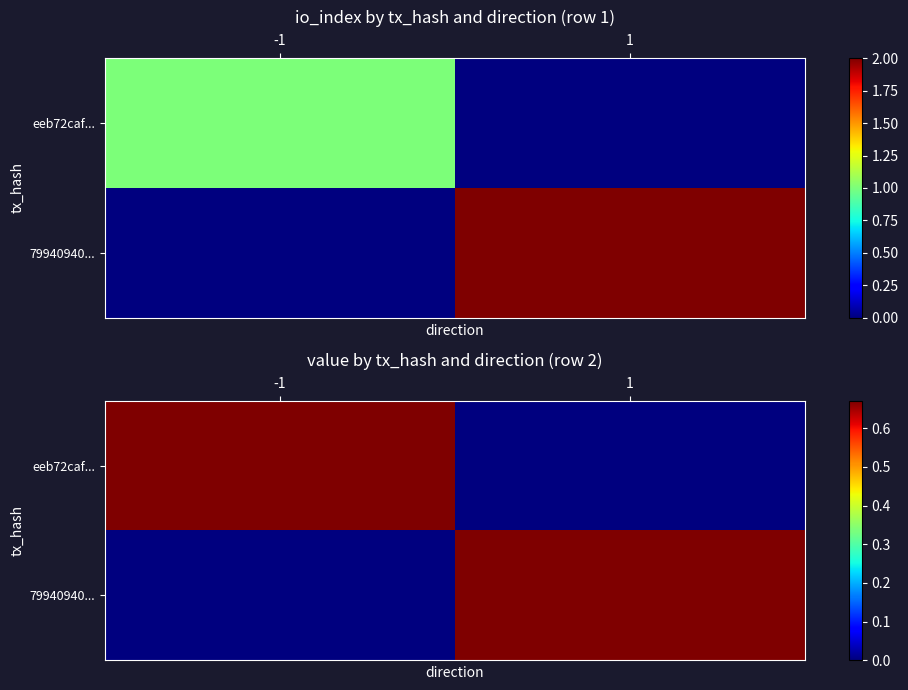

True or false: eeb72caf... has a value of -0.4 at 1.

False